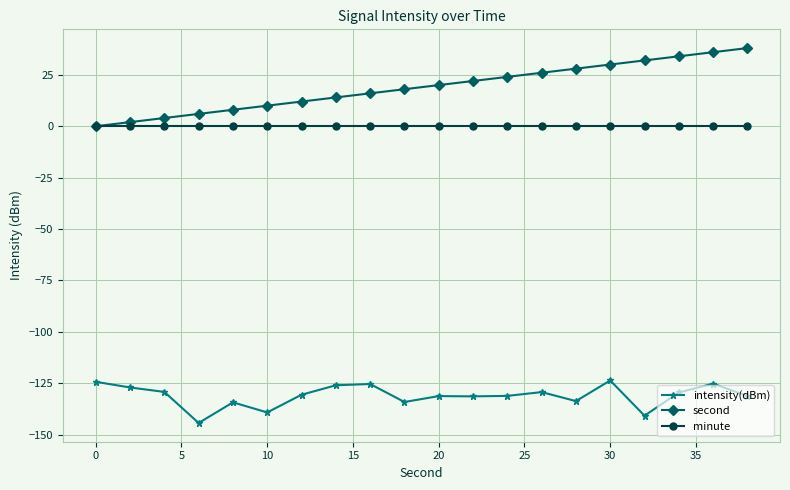

What is the value of the second point at the 18th from the left?

34.0